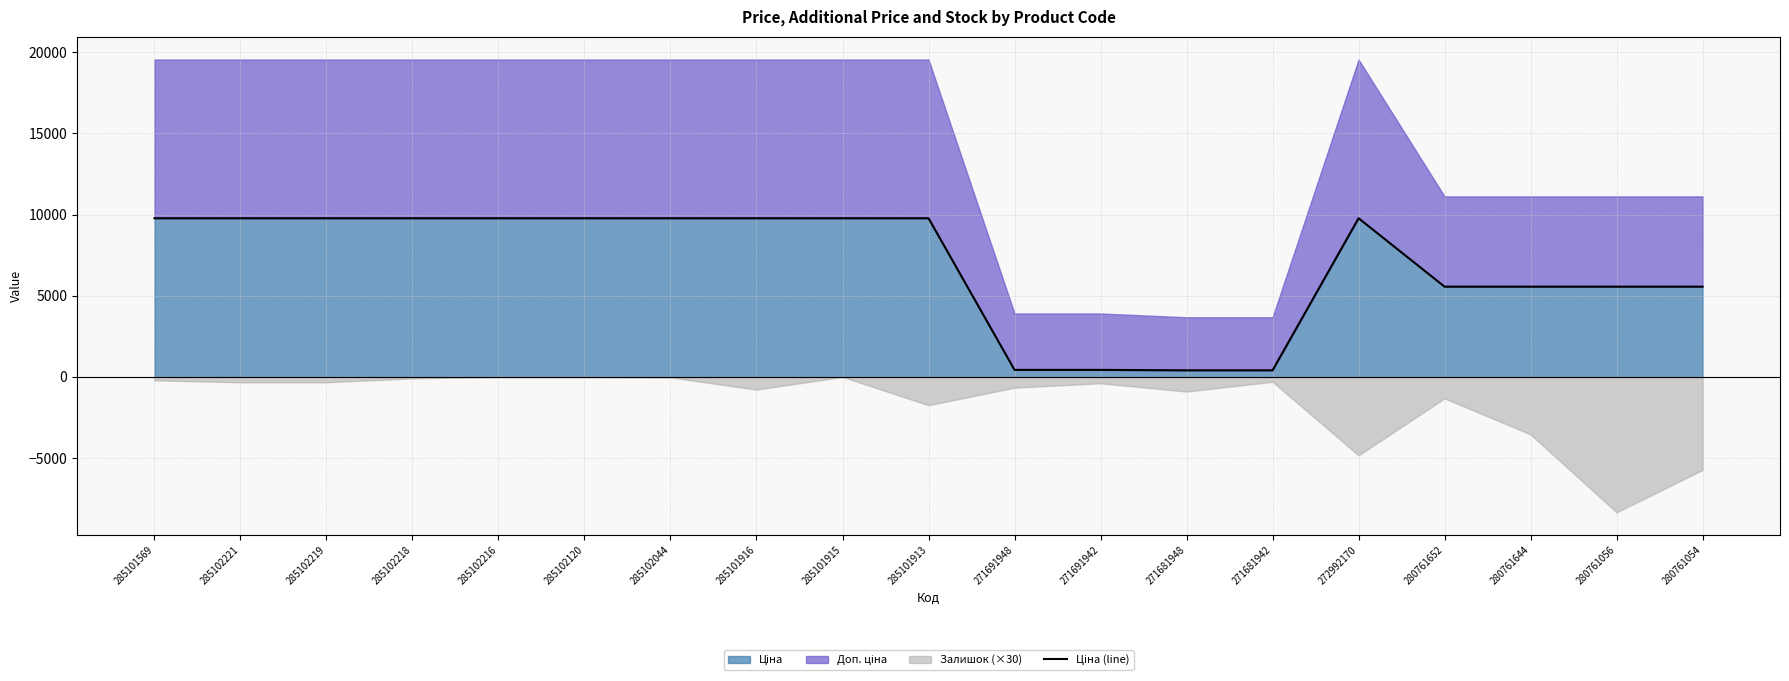

True or false: there are more than 2 points higher than both neighbors.

False